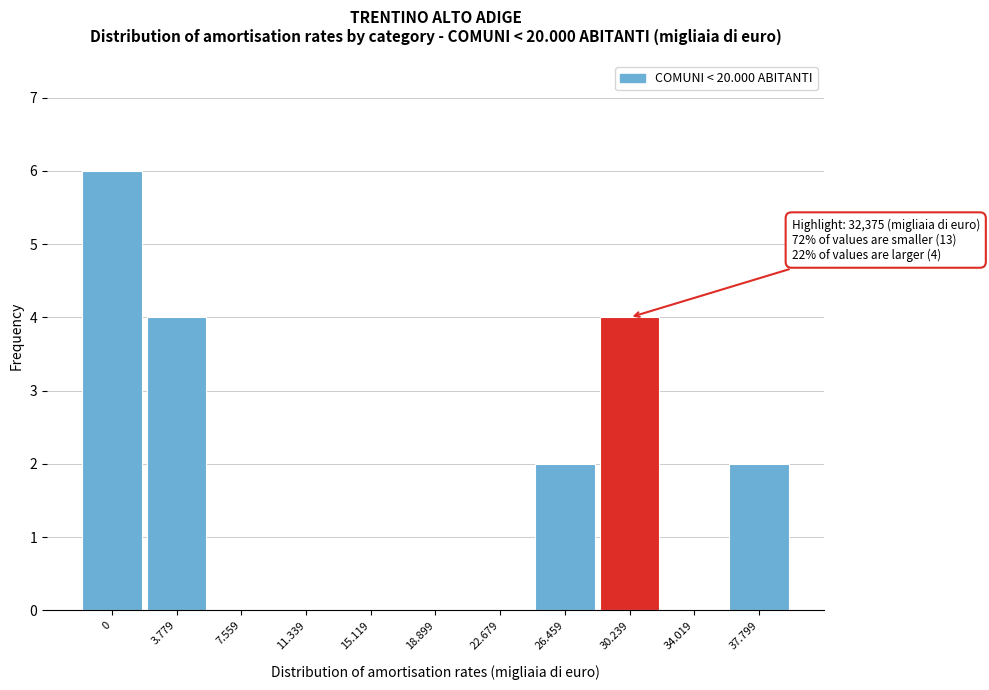

Reading left to right, what are all the values shown in this chart?

0=6	3.779=4	7.559=0	11.339=0	15.119=0	18.899=0	22.679=0	26.459=2	30.239=4	34.019=0	37.799=2